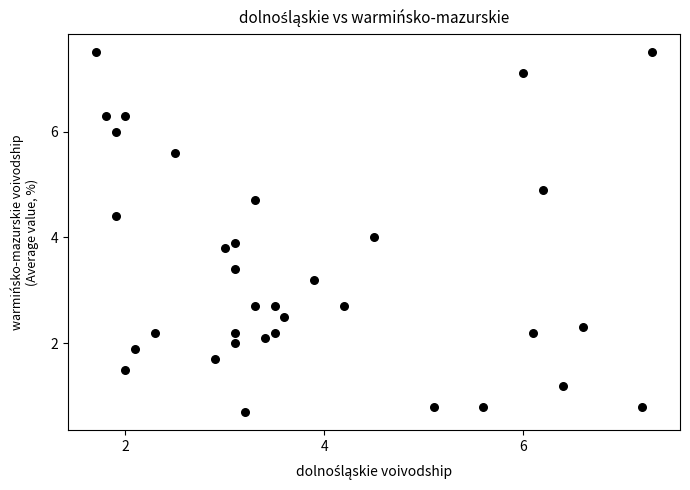

What is the range of X values (max minus min)?

5.6